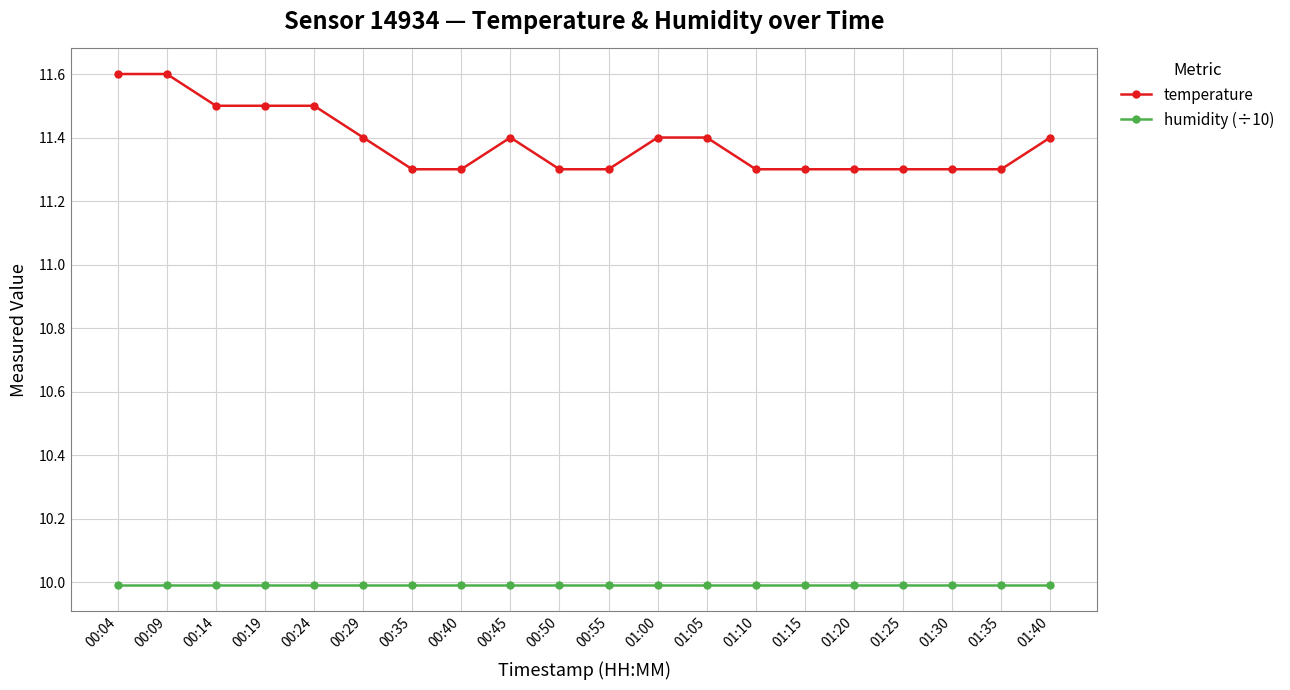

Rank the series by their average value, from lowest to highest.

humidity (÷10), temperature